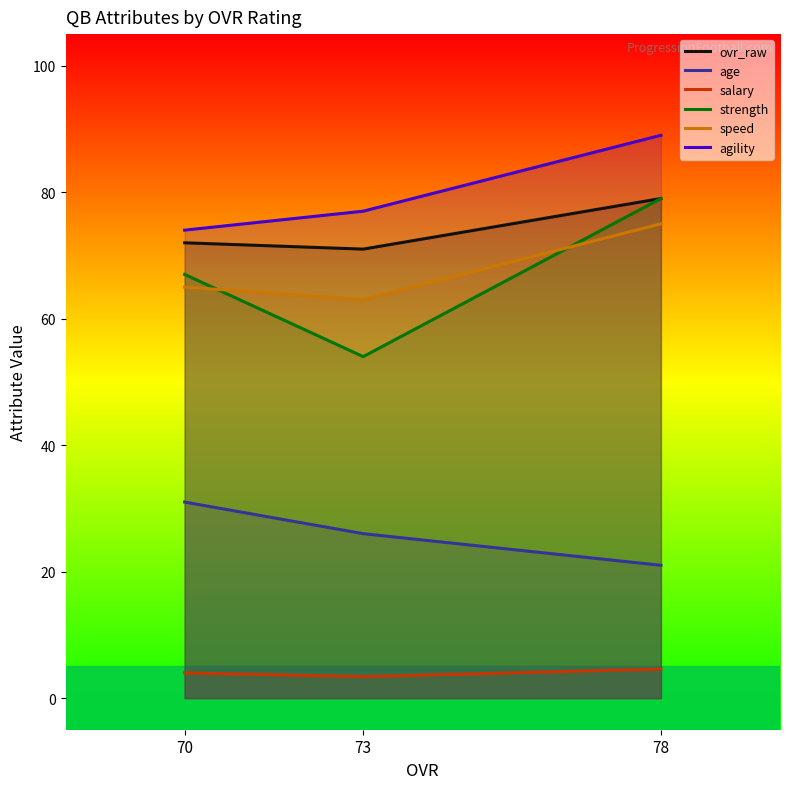

What is the value of the agility point at the 2nd from the left?

77.0